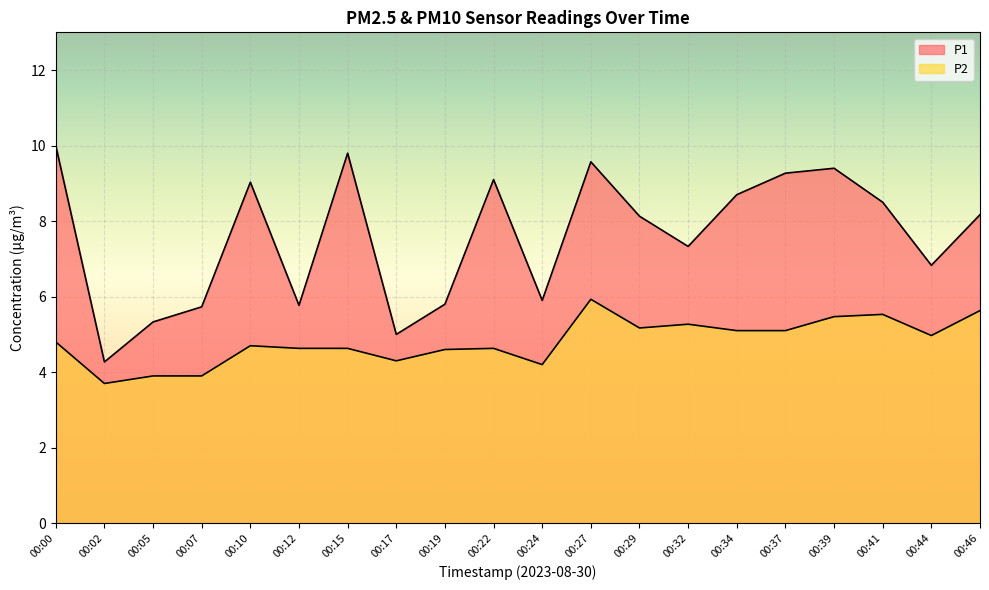

How many lines are shown in the chart?

2